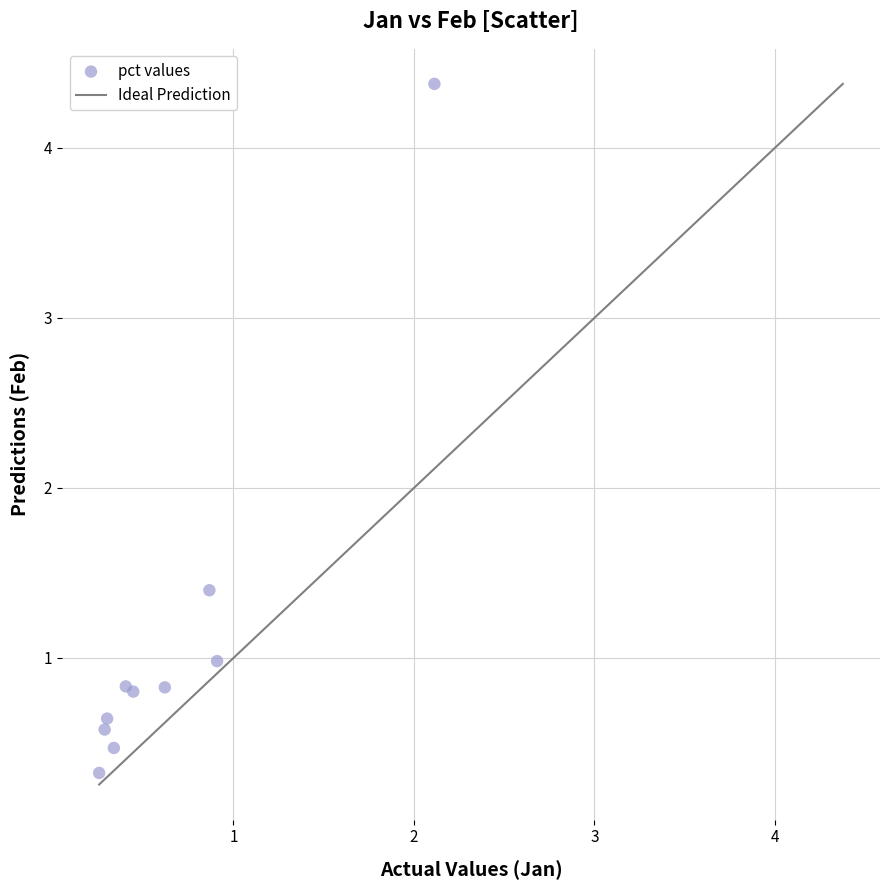

What Y value in the scatter plot is closest to 2?

1.4